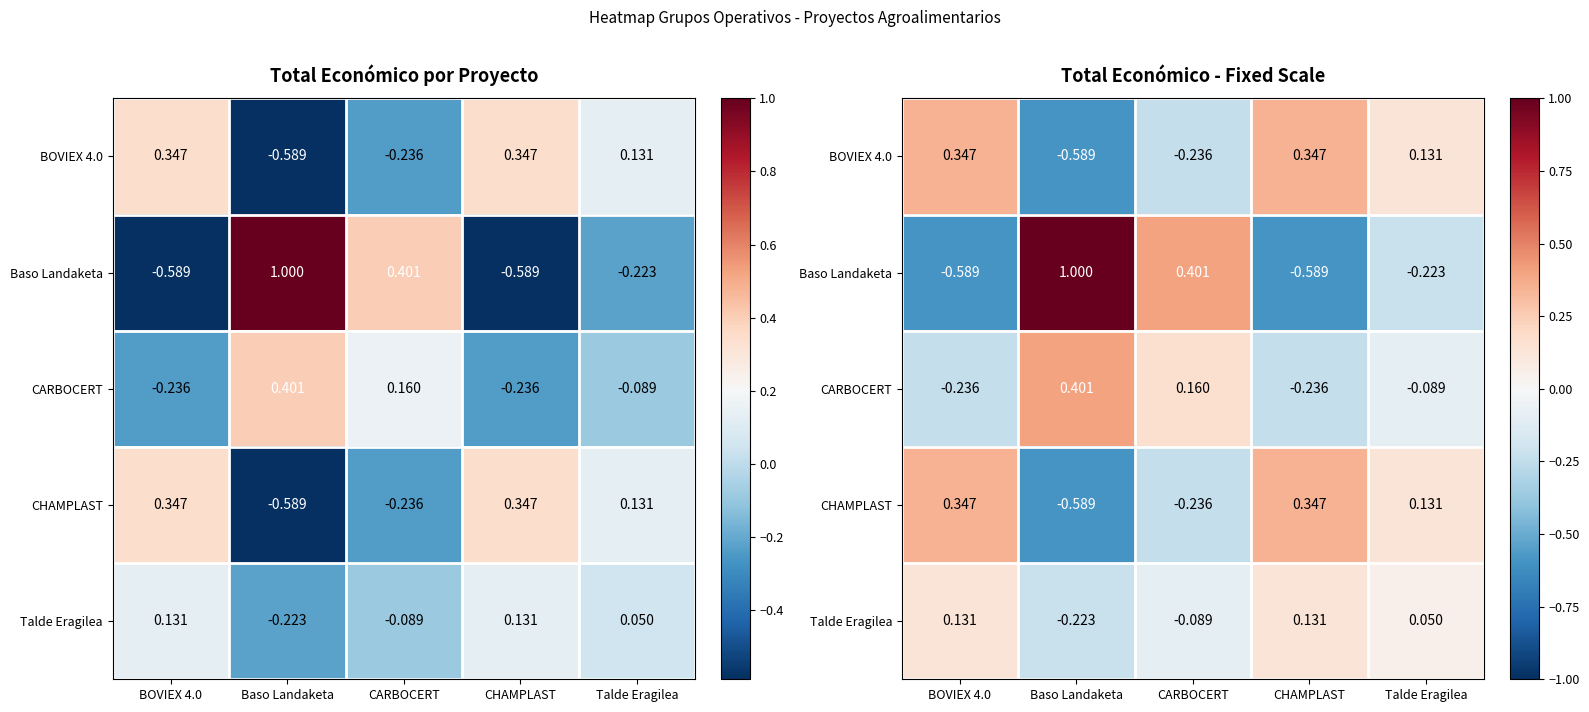

At which label does CHAMPLAST first exceed 0?

BOVIEX 4.0